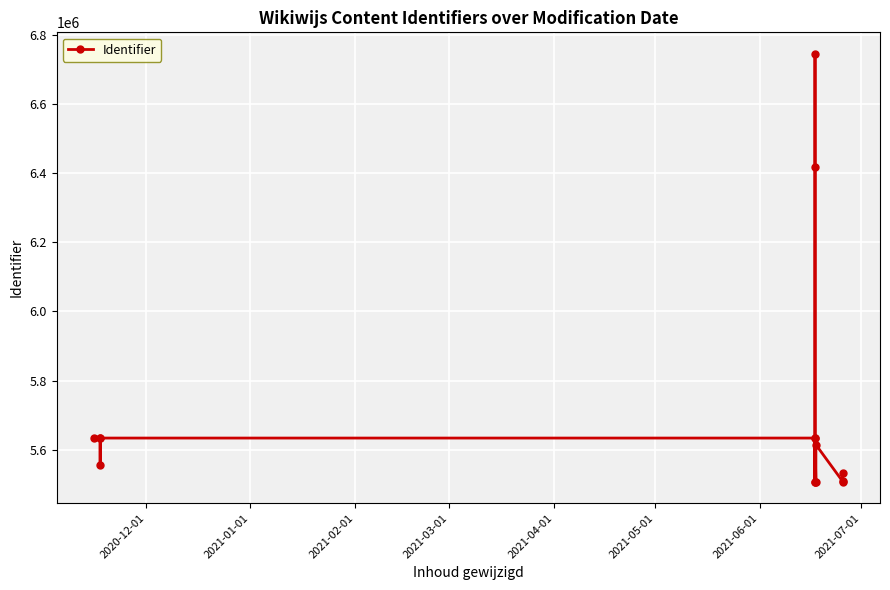

How many lines are shown in the chart?

1